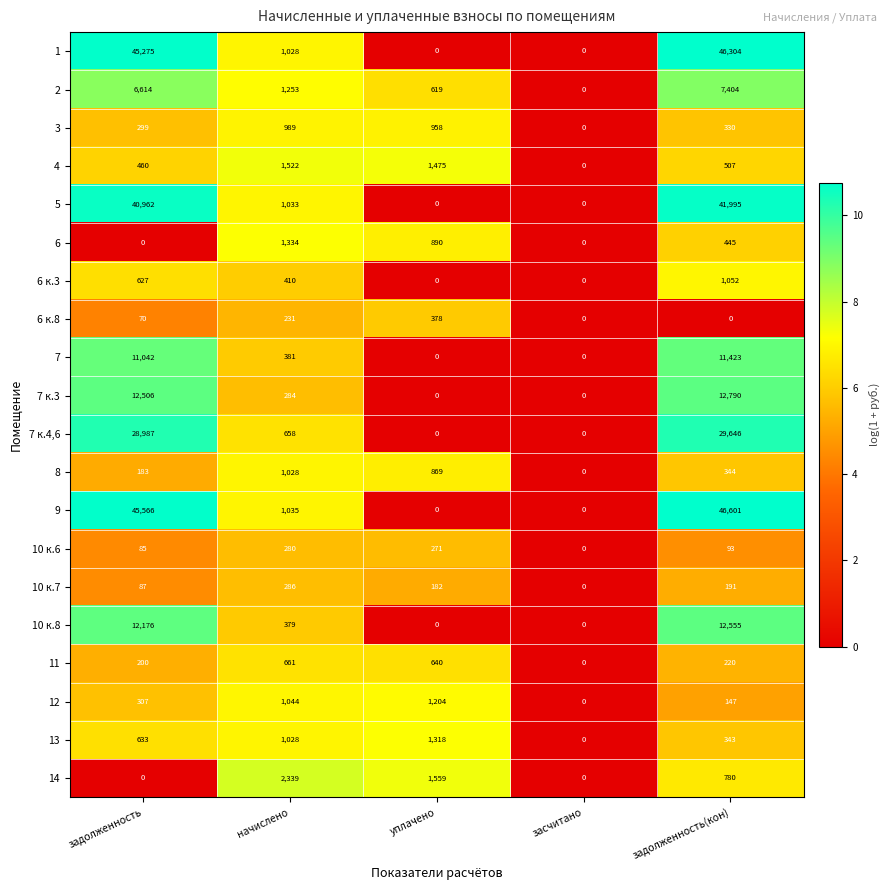

What is the difference between the highest and lowest values at задолженность?

45566